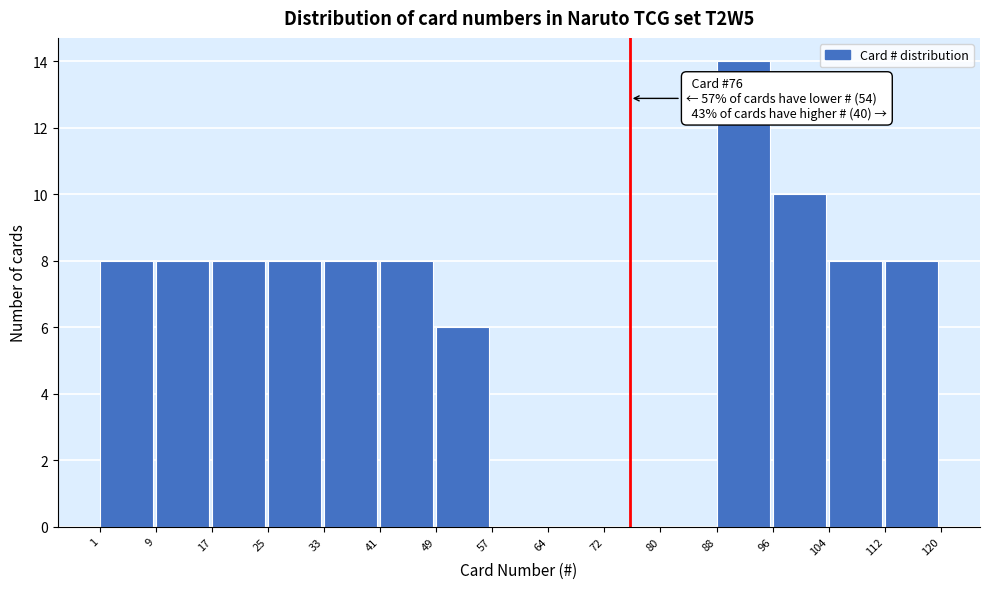

Over which range of the x-axis is the bar tallest?

88 to 96